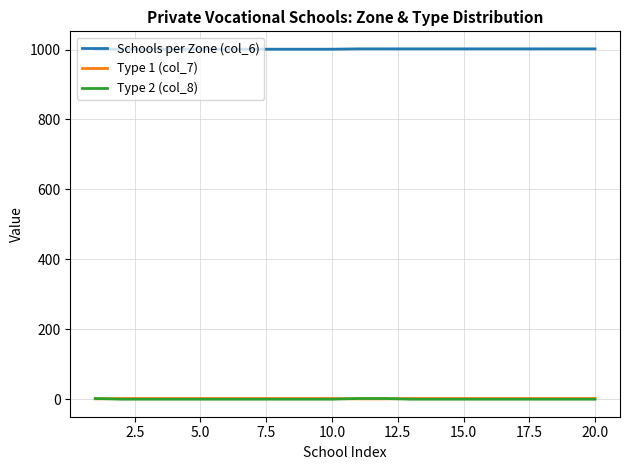

Is this an area chart (filled region under the line)?

No